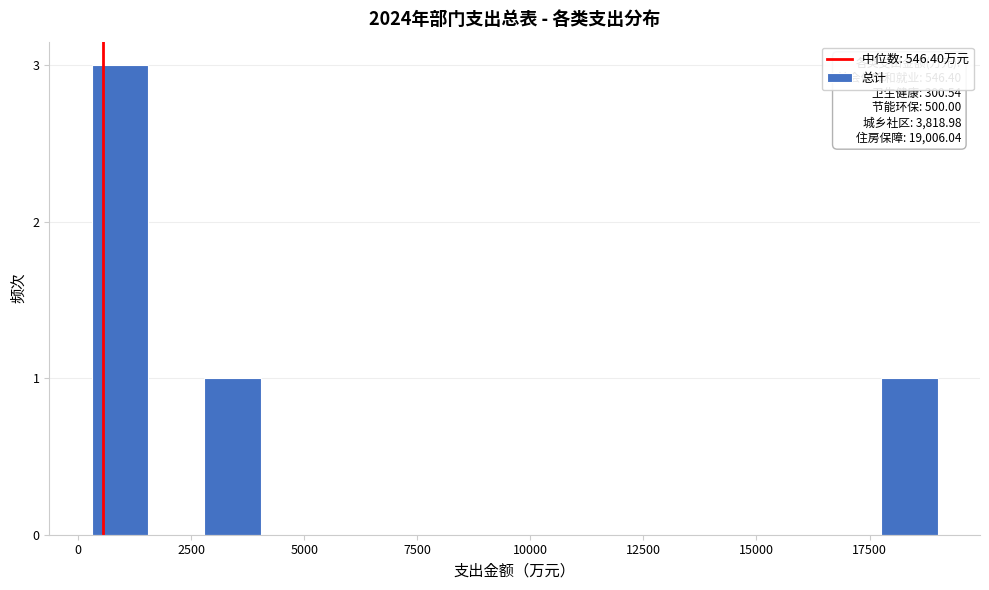

Around what value on the x-axis is the tallest bar? Give the approximate position of its centre, as read against the axis.

1000